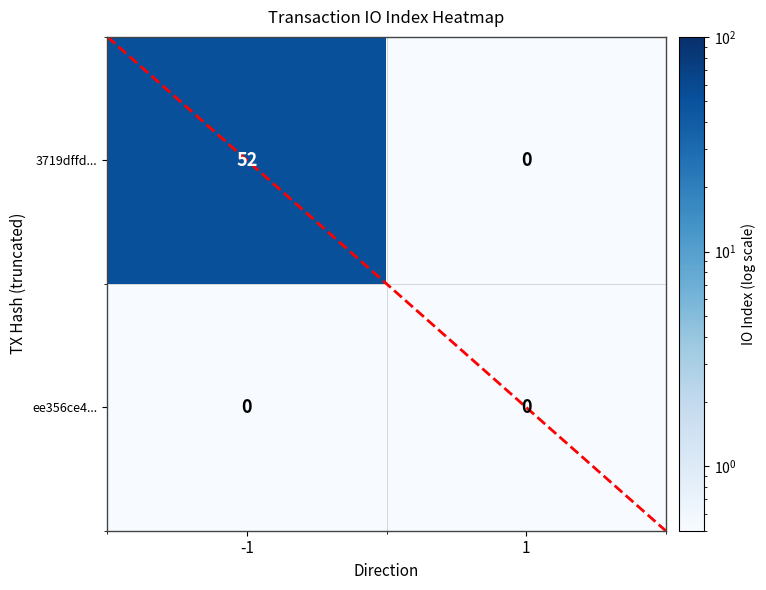

List the series in order of their peak value, lowest first.

ee356ce4..., 3719dffd...